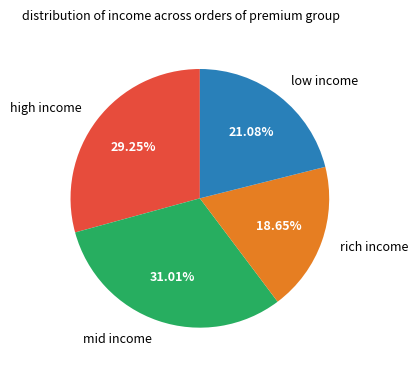

How many segments does this pie chart have?

4